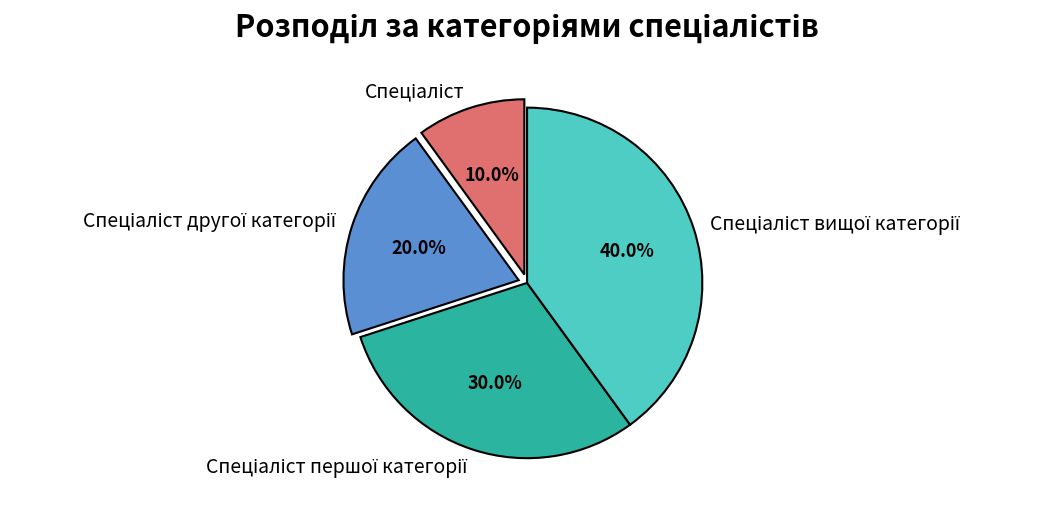

To the nearest percent, what is the difference between the largest and smallest slice percentages?

30%